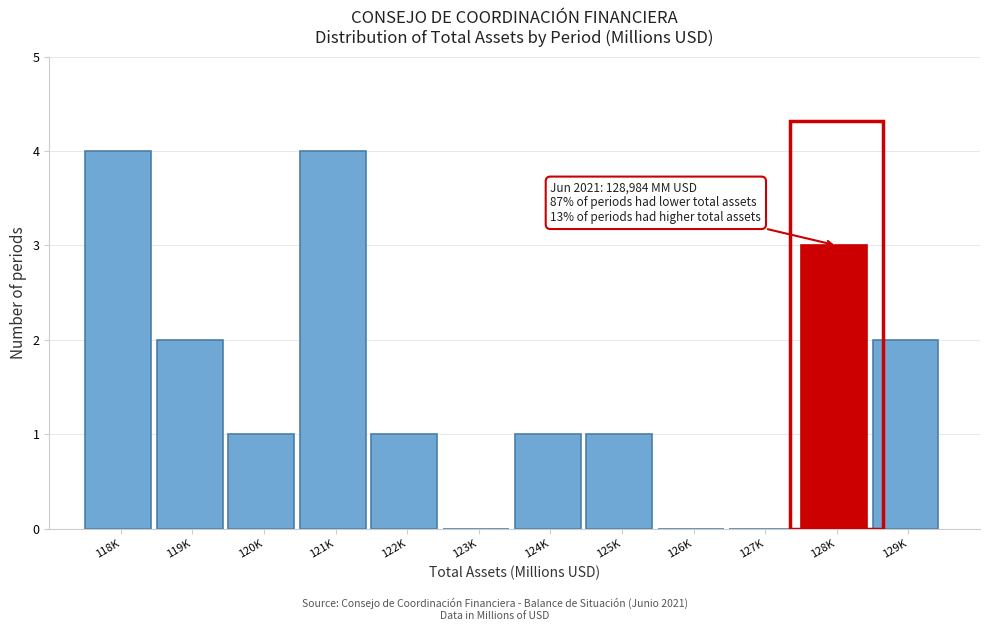

Reading left to right, transcribe all the data shown in this chart.

118K=4	119K=2	120K=1	121K=4	122K=1	123K=0	124K=1	125K=1	126K=0	127K=0	128K=3	129K=2